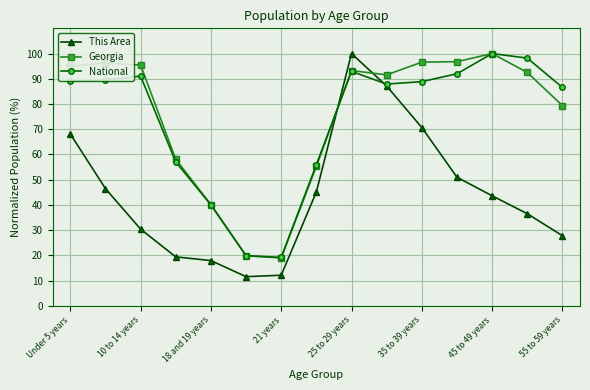

What are all the series names shown in the legend?

This Area, Georgia, National